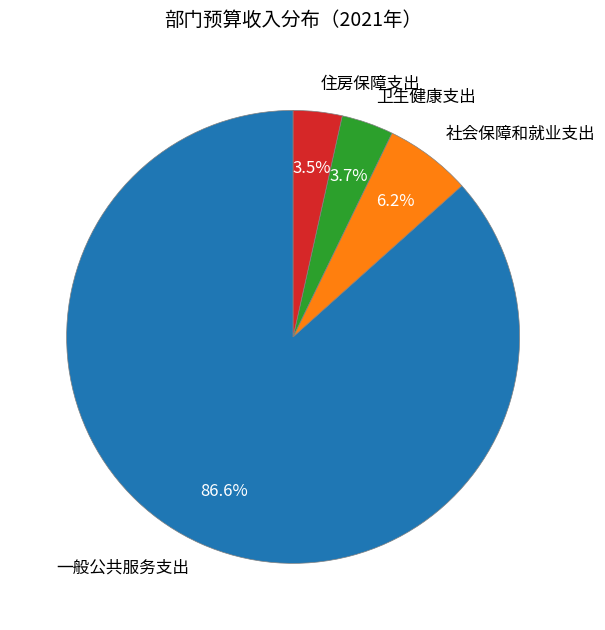

To the nearest percent, what is the difference between the 社会保障和就业支出 and 一般公共服务支出 slice percentages?

80%